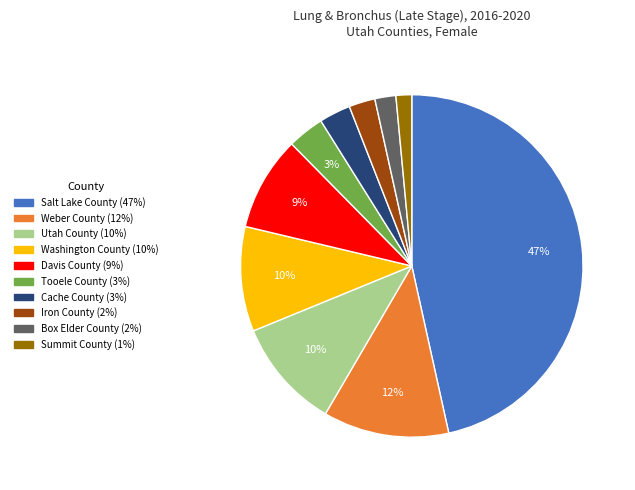

True or false: Box Elder County accounts for 10% of the total.

False